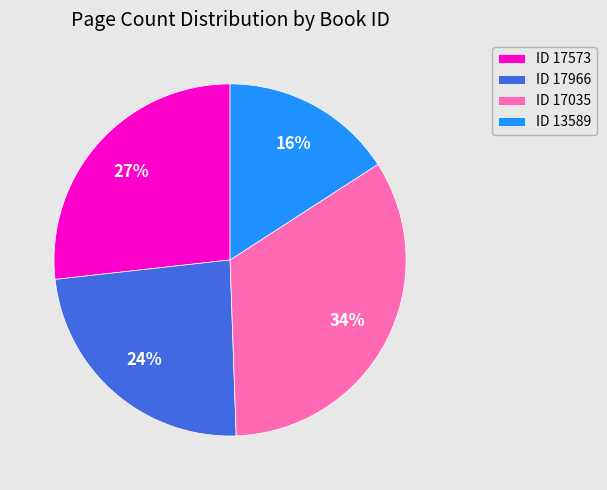

To the nearest percent, what percentage of the pie is ID 13589?

16%